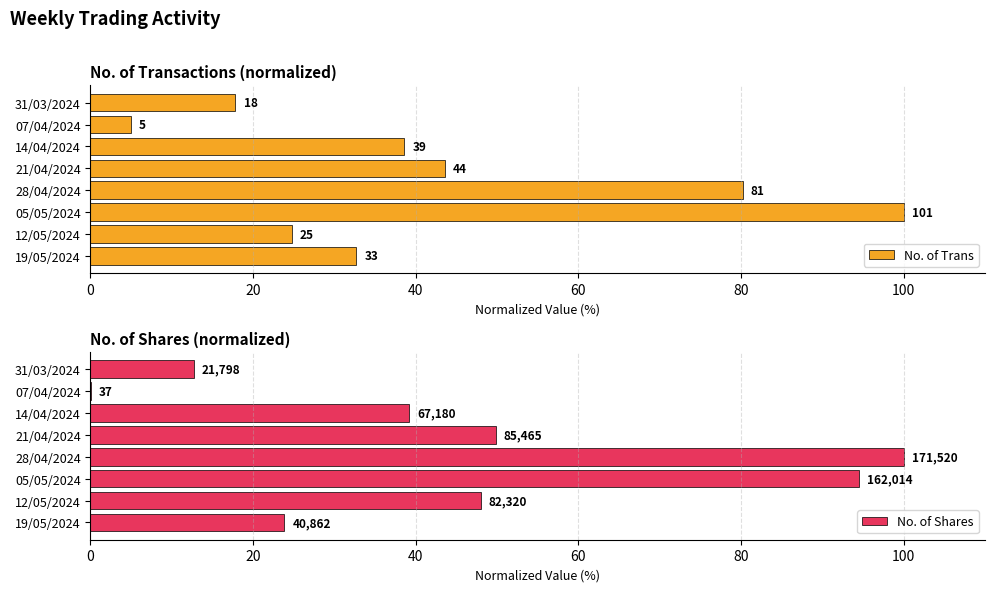

What position from the right is 19/05/2024?

8